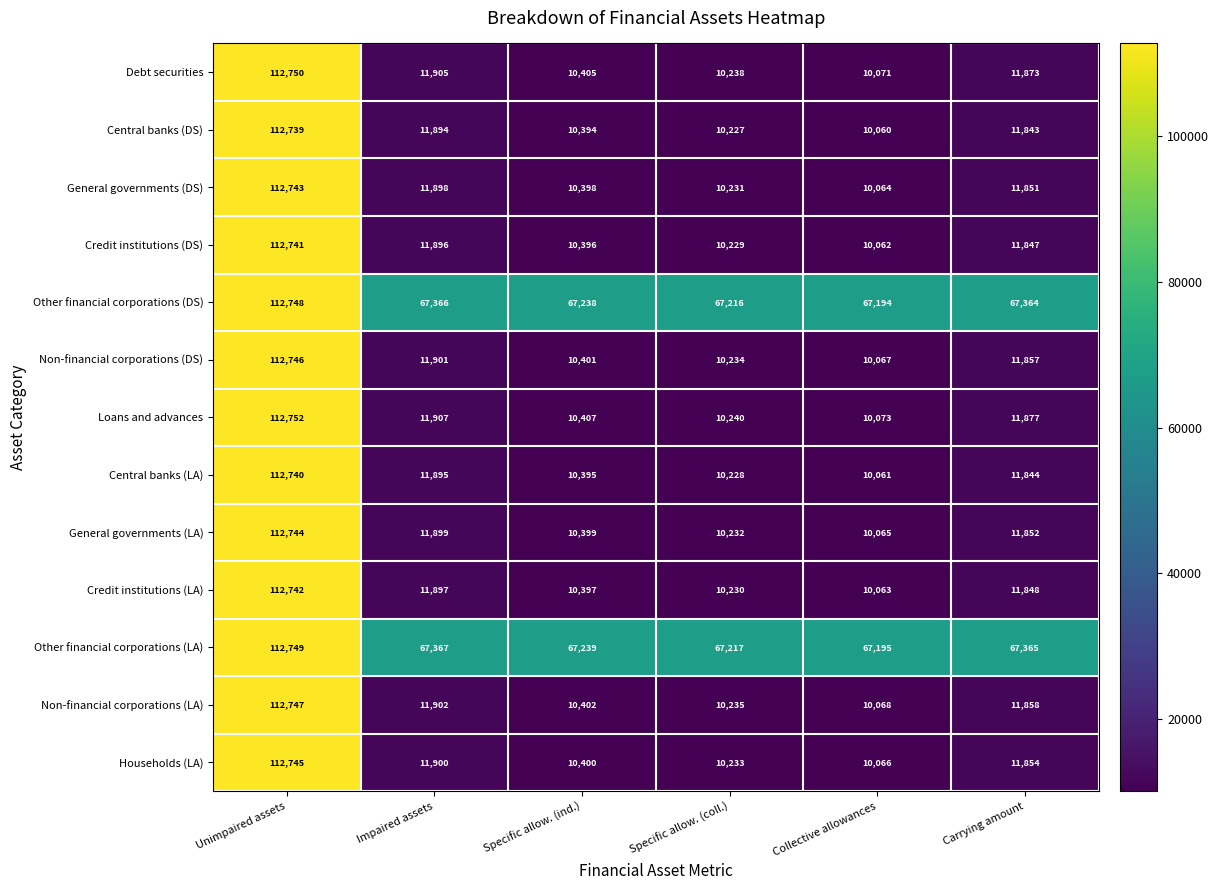

What is the approximate value of Other financial corporations (DS) at Impaired assets, to the nearest 10?

67370